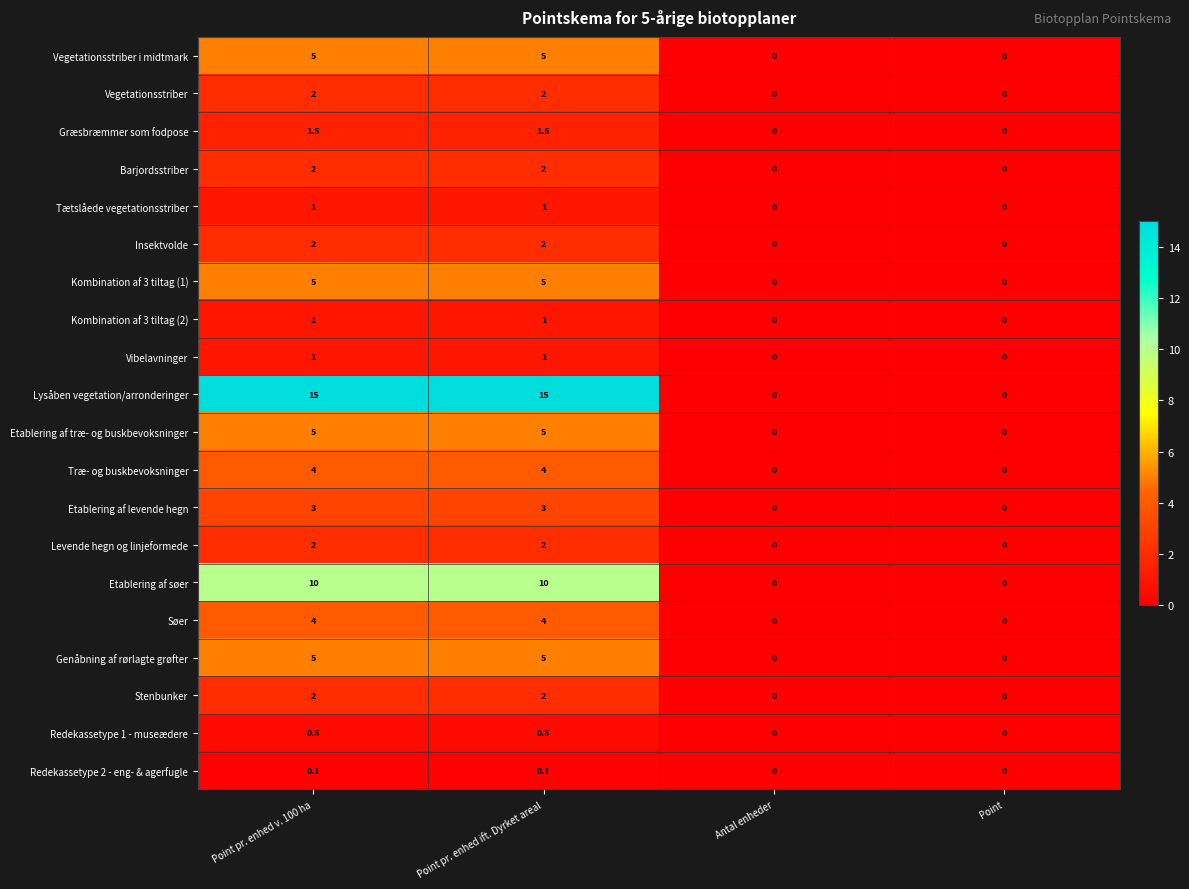

Which series has the widest spread of values?

Lysåben vegetation/arronderinger